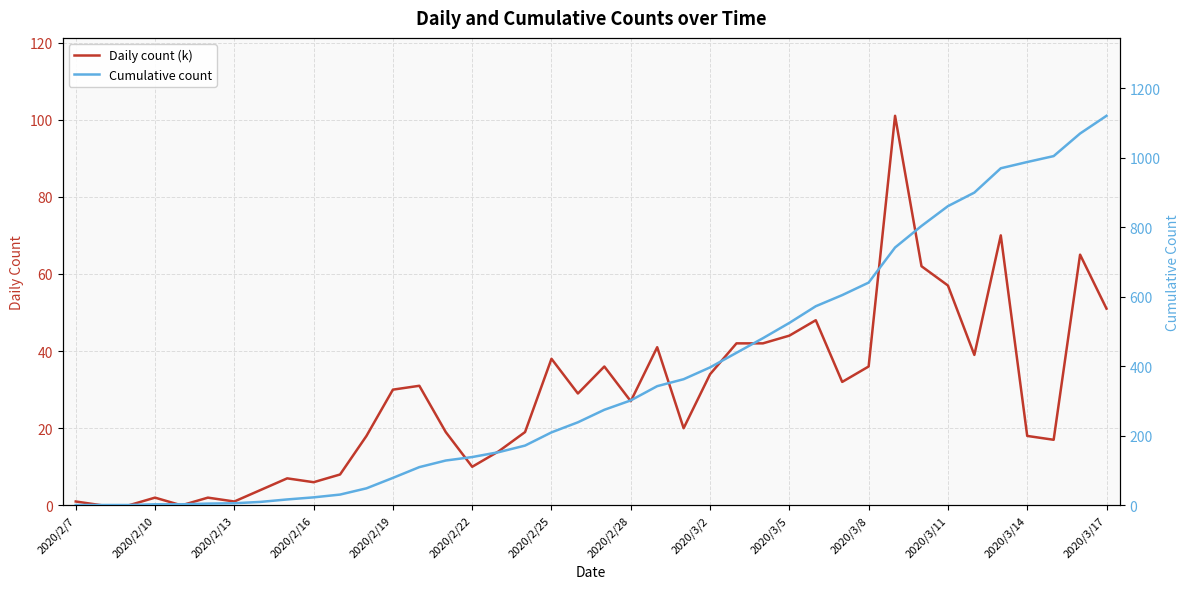

Where is the first local maximum for Daily count (k)?

2020/2/10